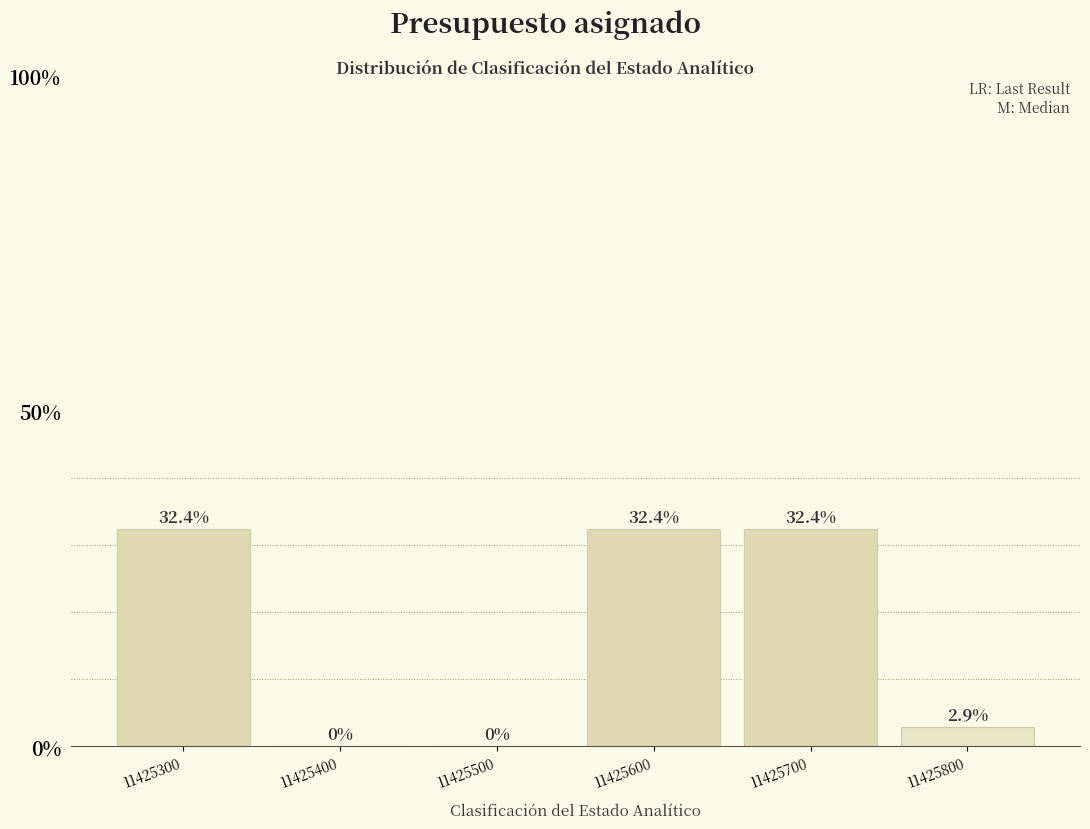

Reading right to left, extract all data points from this chart.

11425800=2.9	11425700=32.4	11425600=32.4	11425500=0.0	11425400=0.0	11425300=32.4